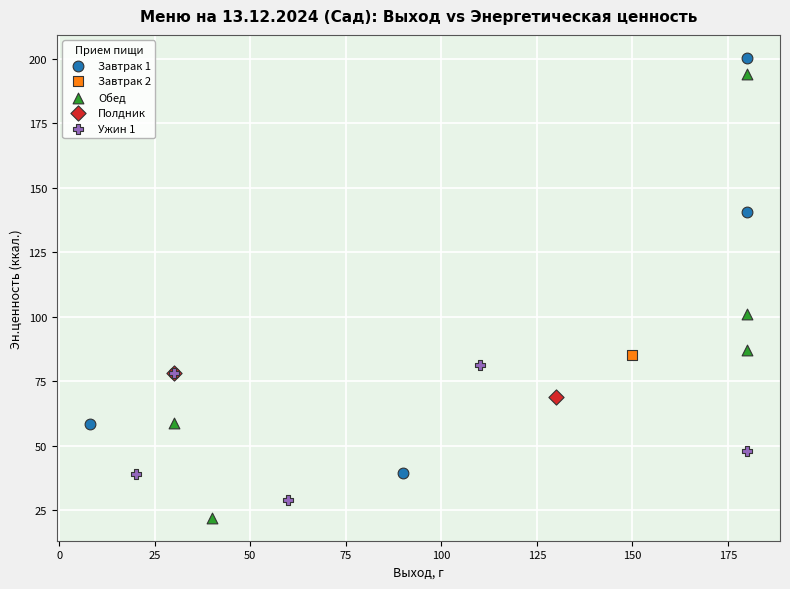

What are all the series names shown in the legend?

Завтрак 1, Завтрак 2, Обед, Полдник, Ужин 1